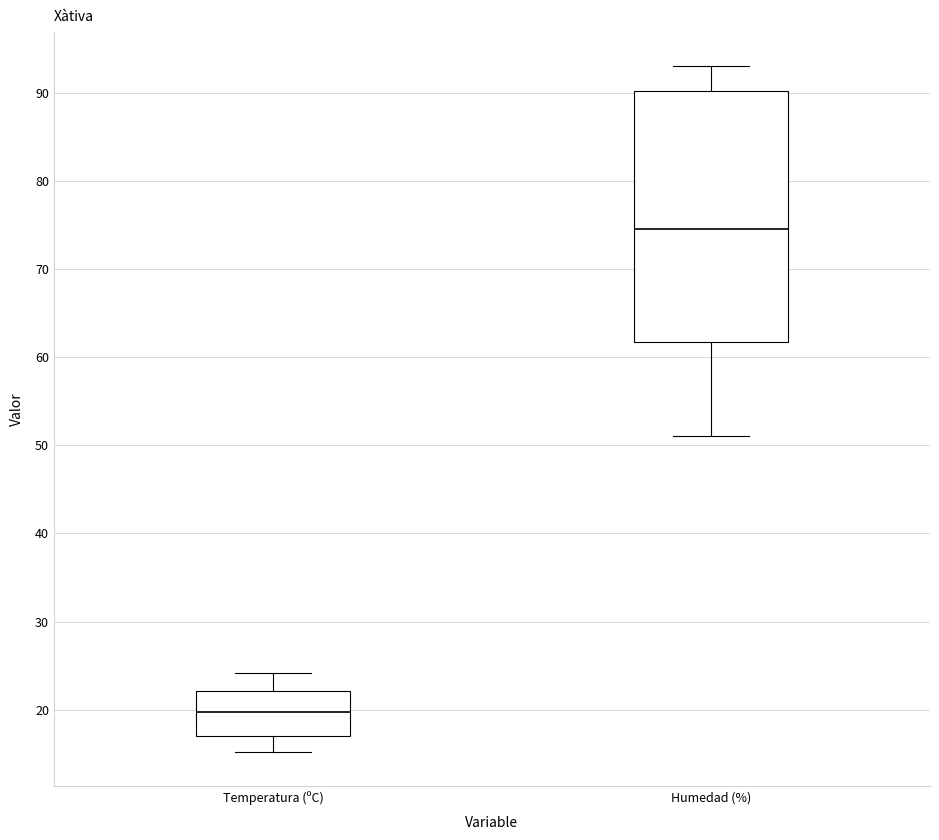

Comparing the boxes themselves (not the whiskers), which one is the tallest?

Humedad (%)